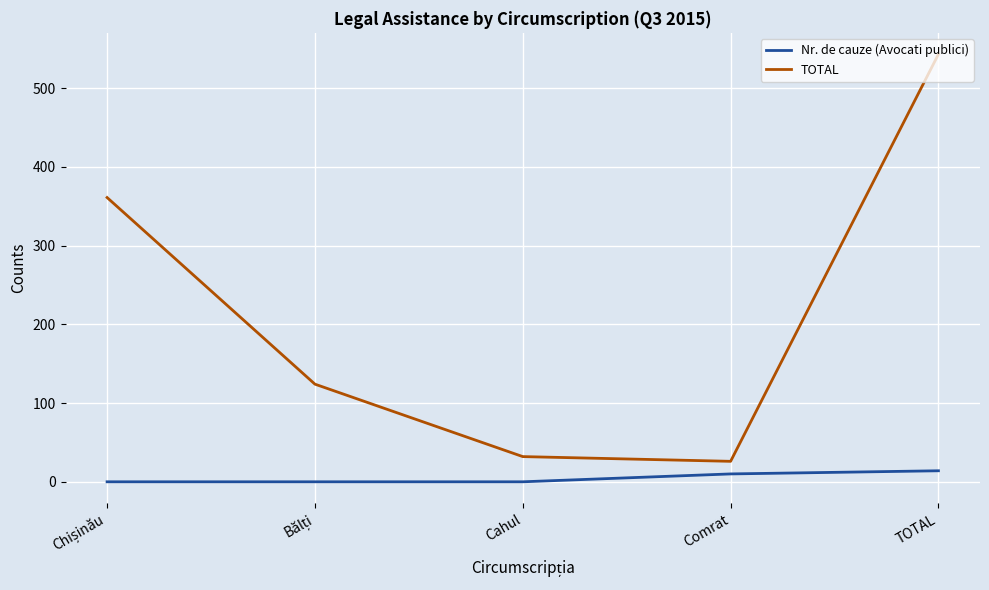

How many values in the Nr. de cauze (Avocati publici) series exceed 0?

2